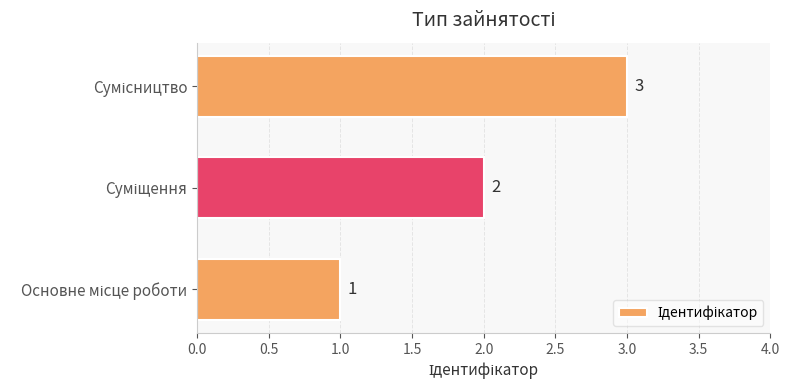

What is the sum of all values?

6